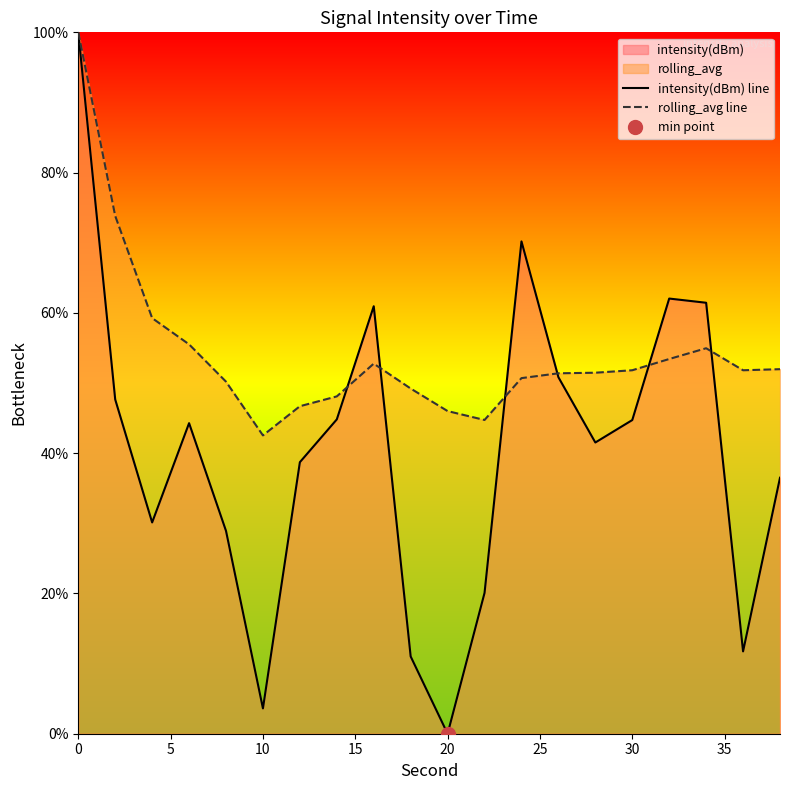

What is the value of the rolling_avg line point at the 2nd from the left?

73.8